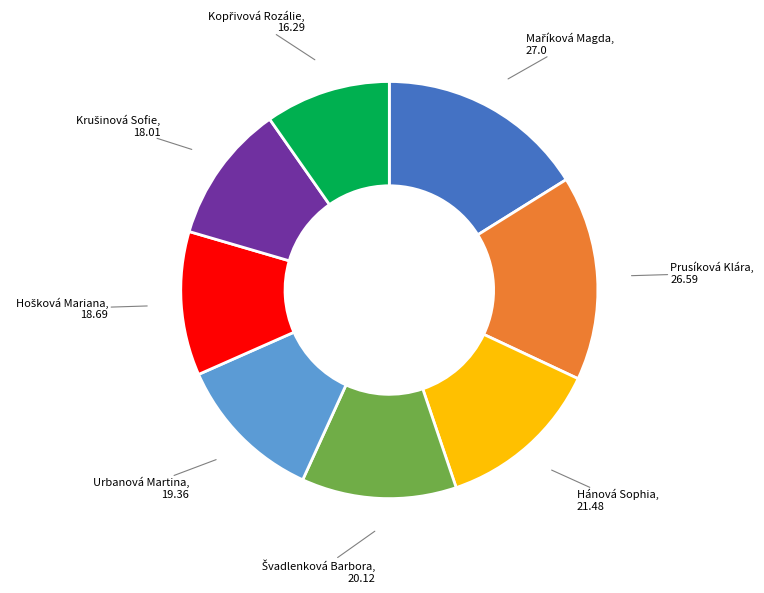

Is there a majority slice in this chart?

No